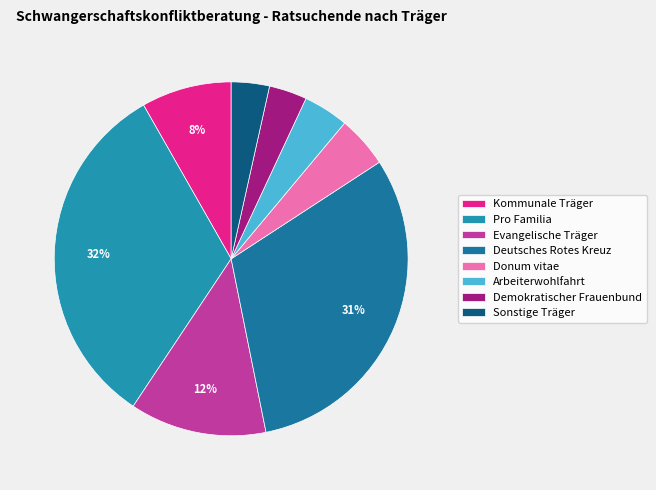

Which category has the biggest portion of the pie?

Pro Familia